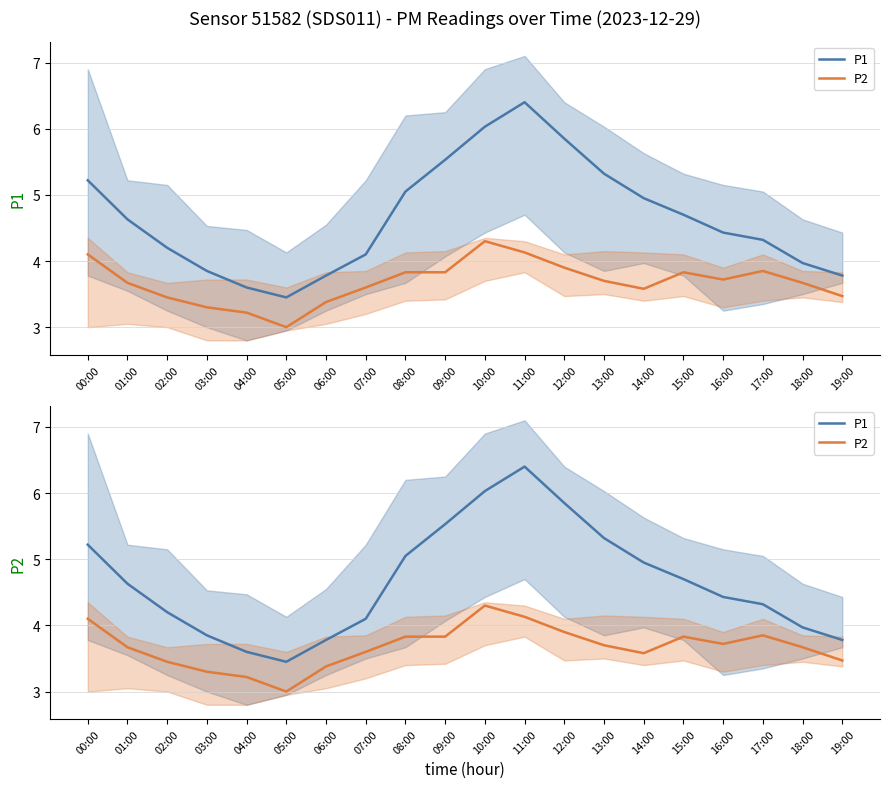

What is the approximate value of P1 at 00:00?

5.2